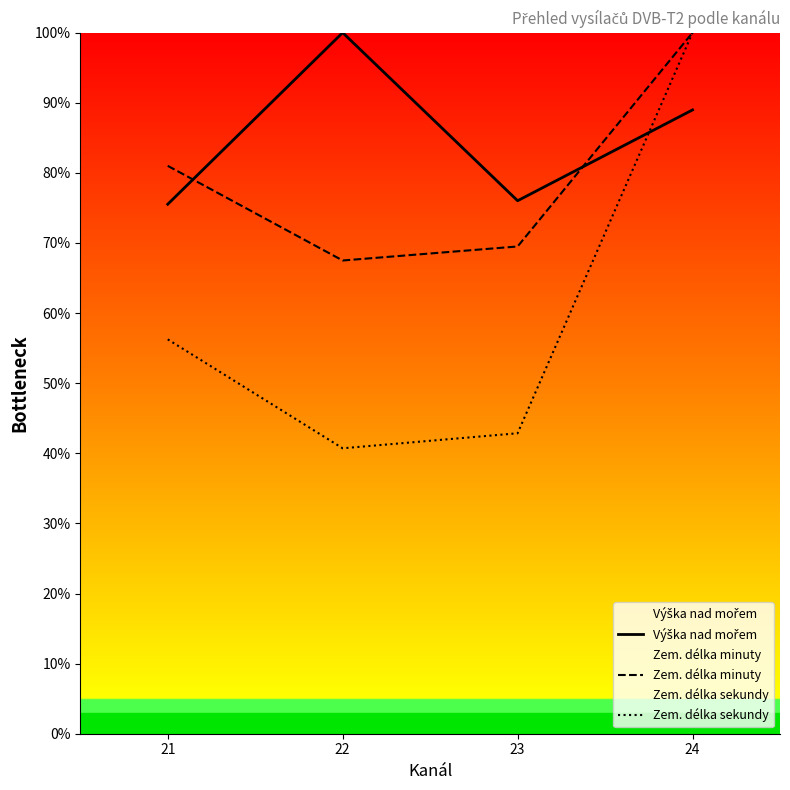

The Zem. délka minuty series shows 117.3 at 23. True or false?

False